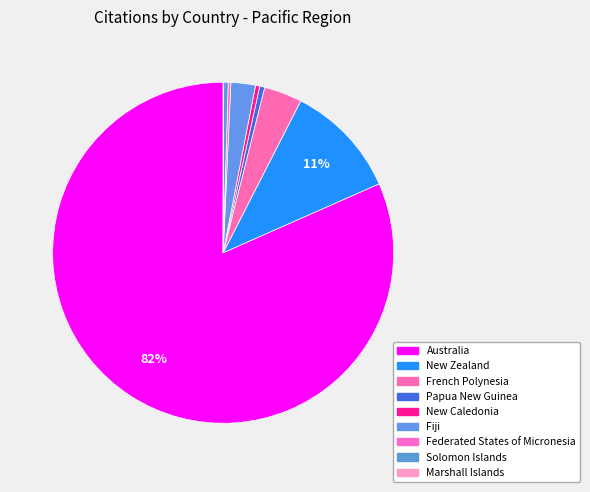

How many slices are in this pie chart?

9